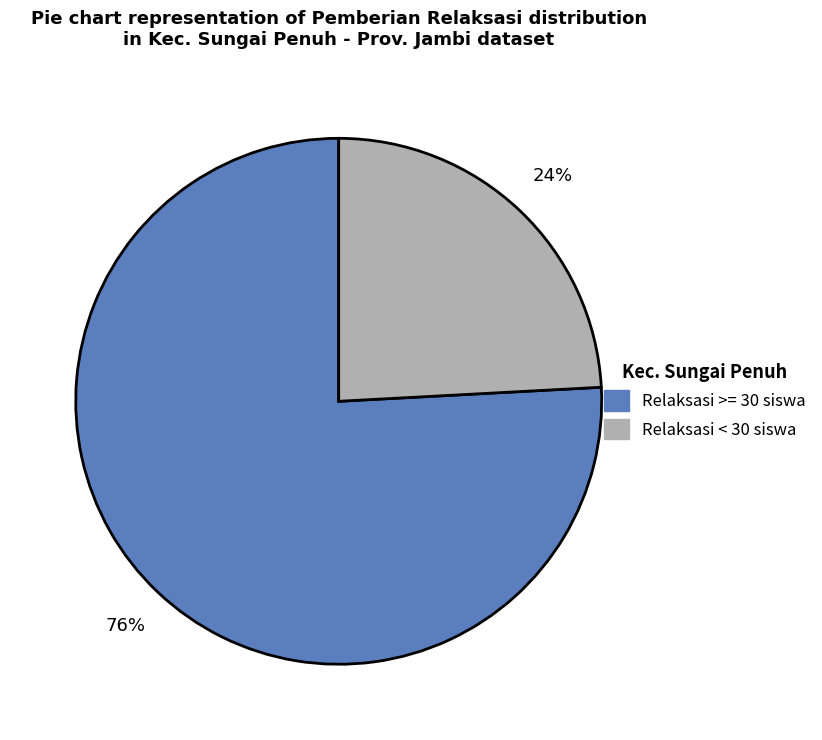

Does any single category account for the majority?

Yes